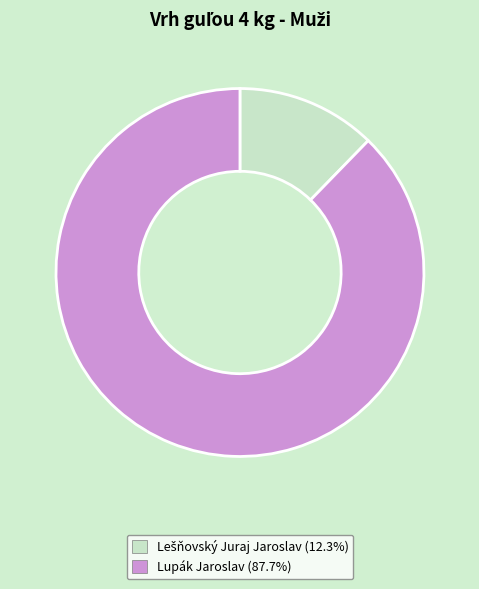

Count the number of slices in the pie.

2